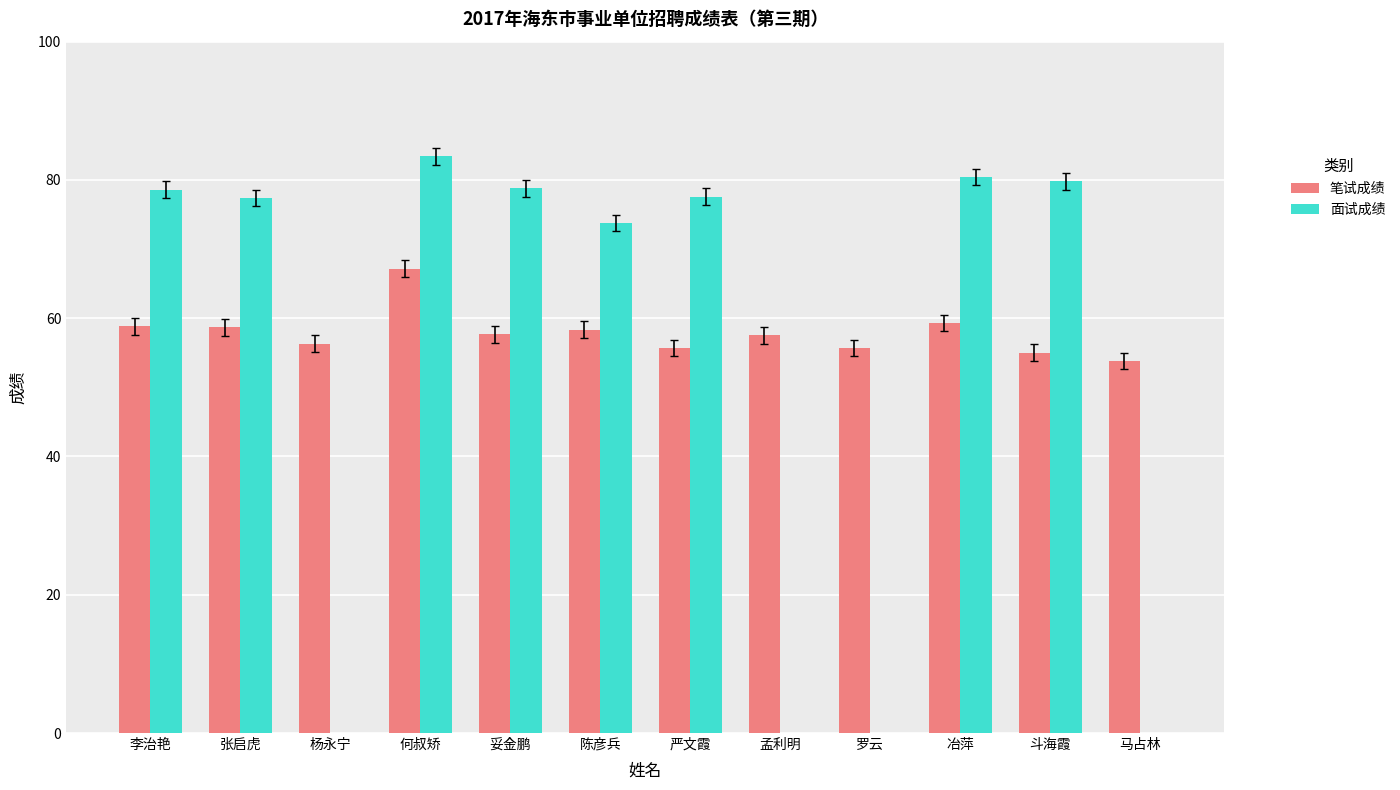

True or false: 笔试成绩 has a value of 59.3 at 冶萍.

True